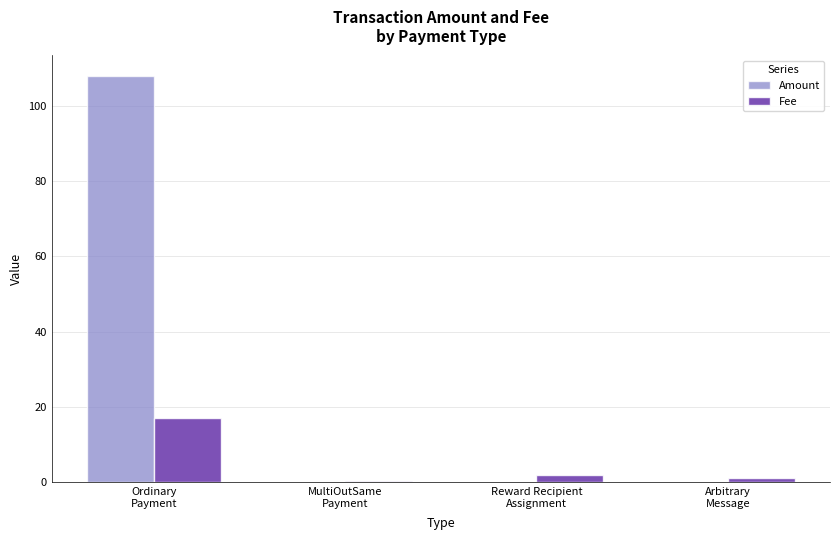

What is the greatest value displayed?

108.0